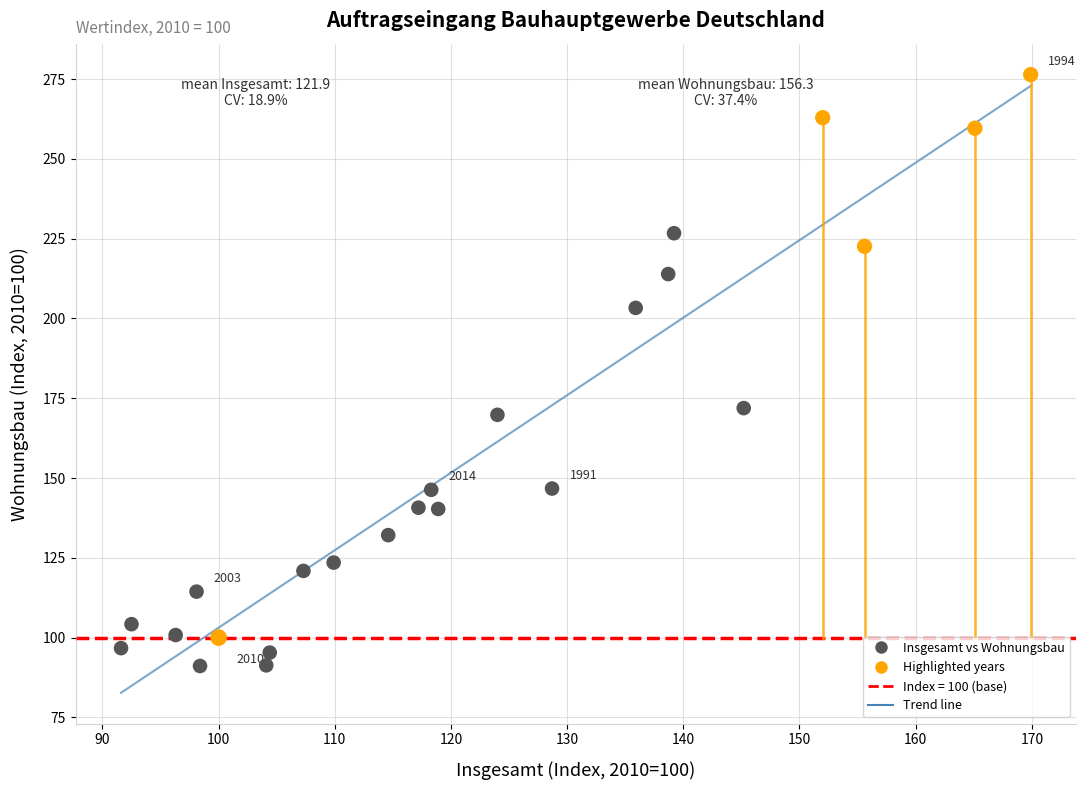

What is the range of X values (max minus min)?

78.3